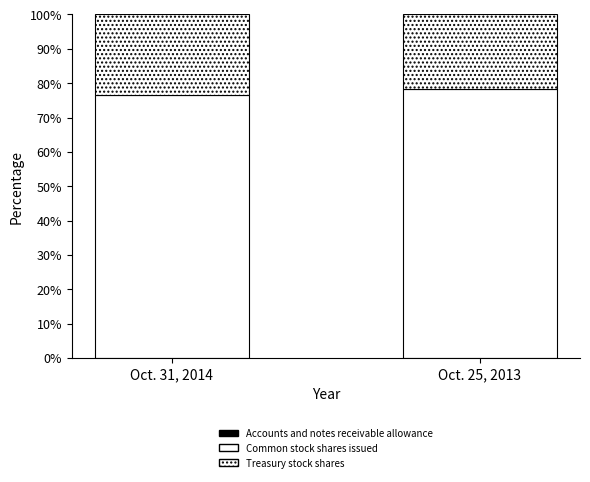

Are the bars grouped side by side (vs. stacked)?

No